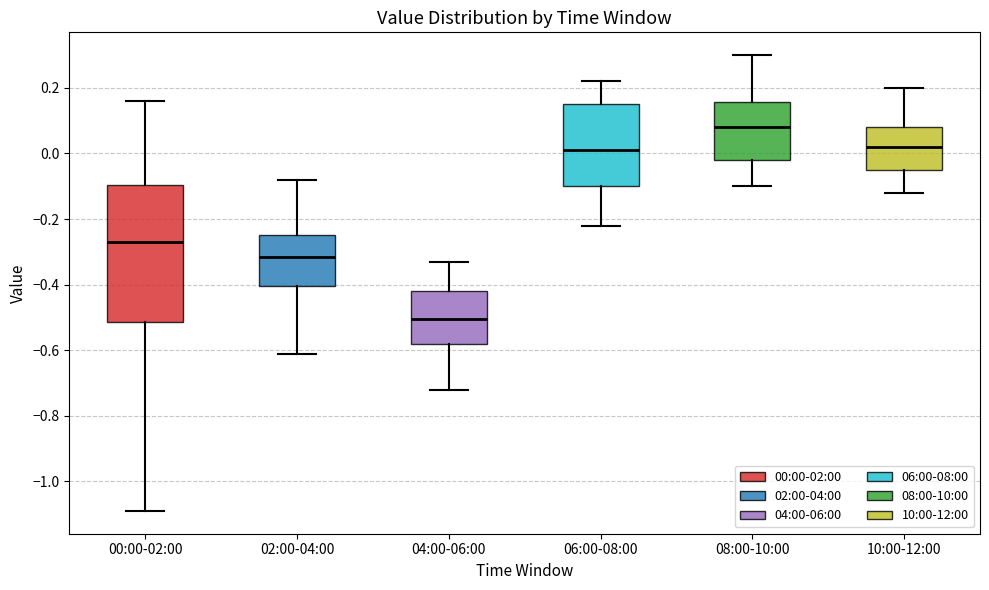

Which box has the highest median line?

08:00-10:00